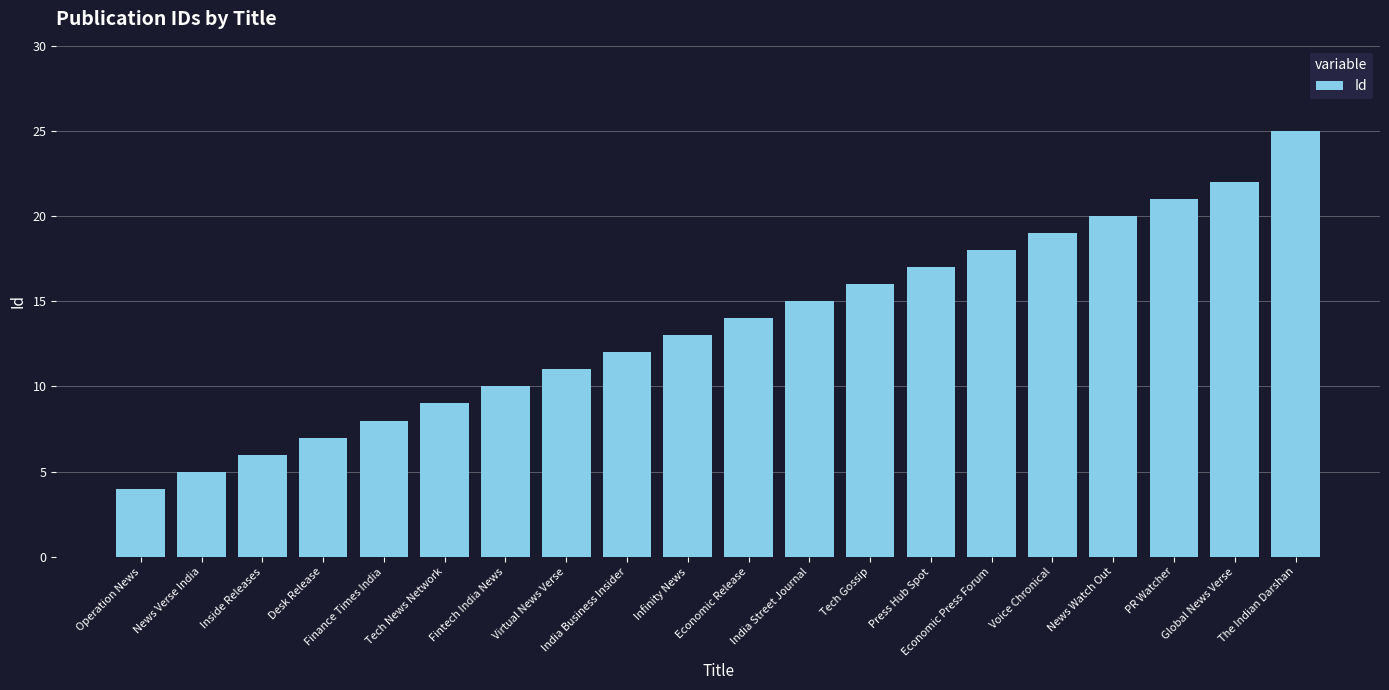

Reading left to right, list all the values displayed in this chart.

Operation News=4	News Verse India=5	Inside Releases=6	Desk Release=7	Finance Times India=8	Tech News Network=9	Fintech India News=10	Virtual News Verse=11	India Business Insider=12	Infinity News=13	Economic Release=14	India Street Journal=15	Tech Gossip=16	Press Hub Spot=17	Economic Press Forum=18	Voice Chronical=19	News Watch Out=20	PR Watcher=21	Global News Verse=22	The Indian Darshan=25